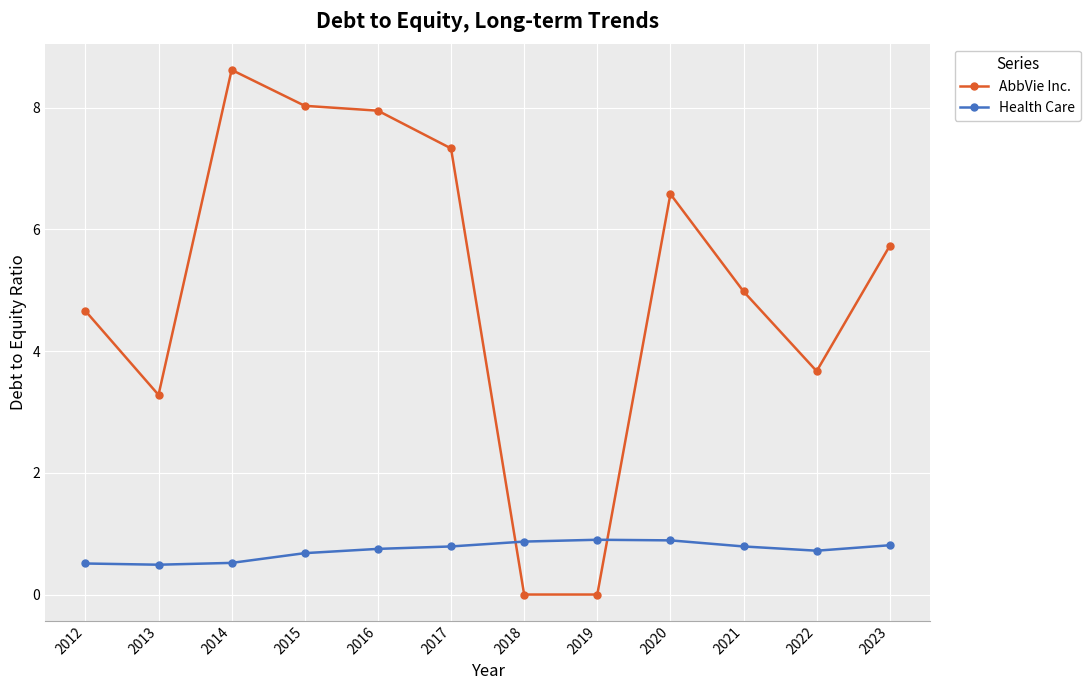

At which label does AbbVie Inc. reach its peak?

2014